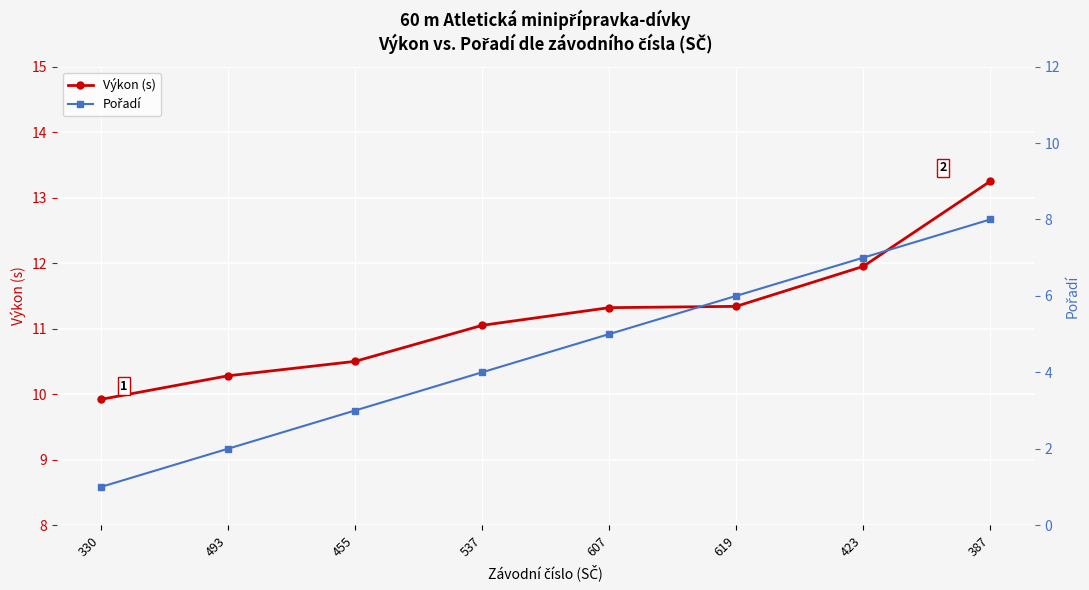

The Pořadí series shows 3.1 at 493. True or false?

False